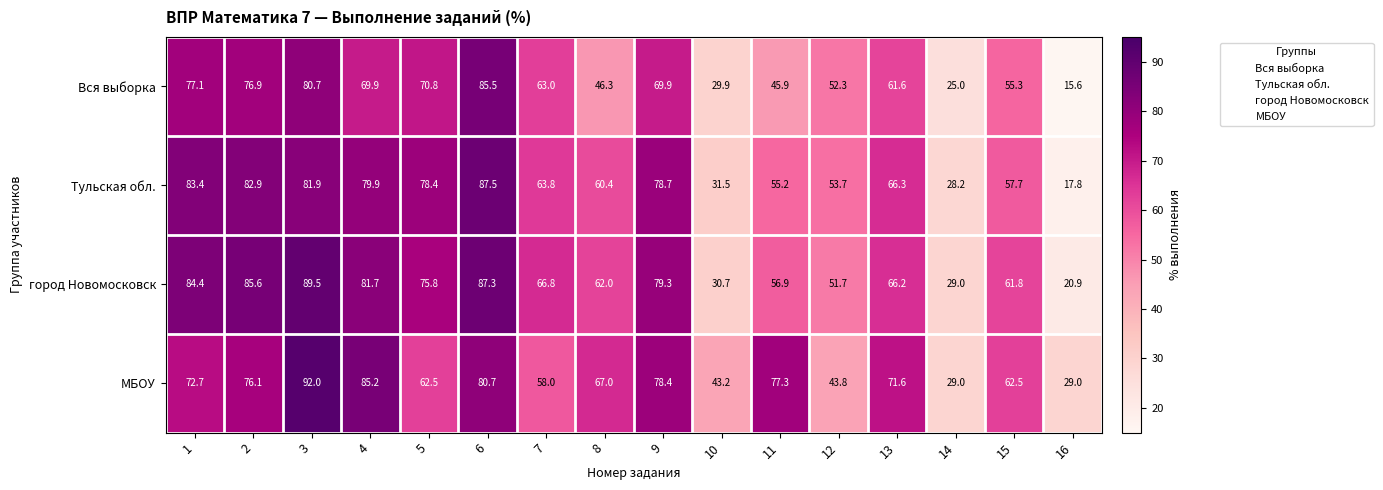

At which label is город Новомосковск closest to 55?

11